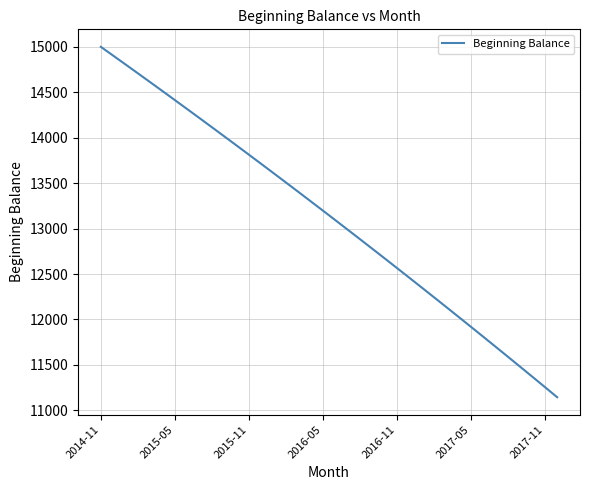

What is the maximum value shown in the chart?

15000.0